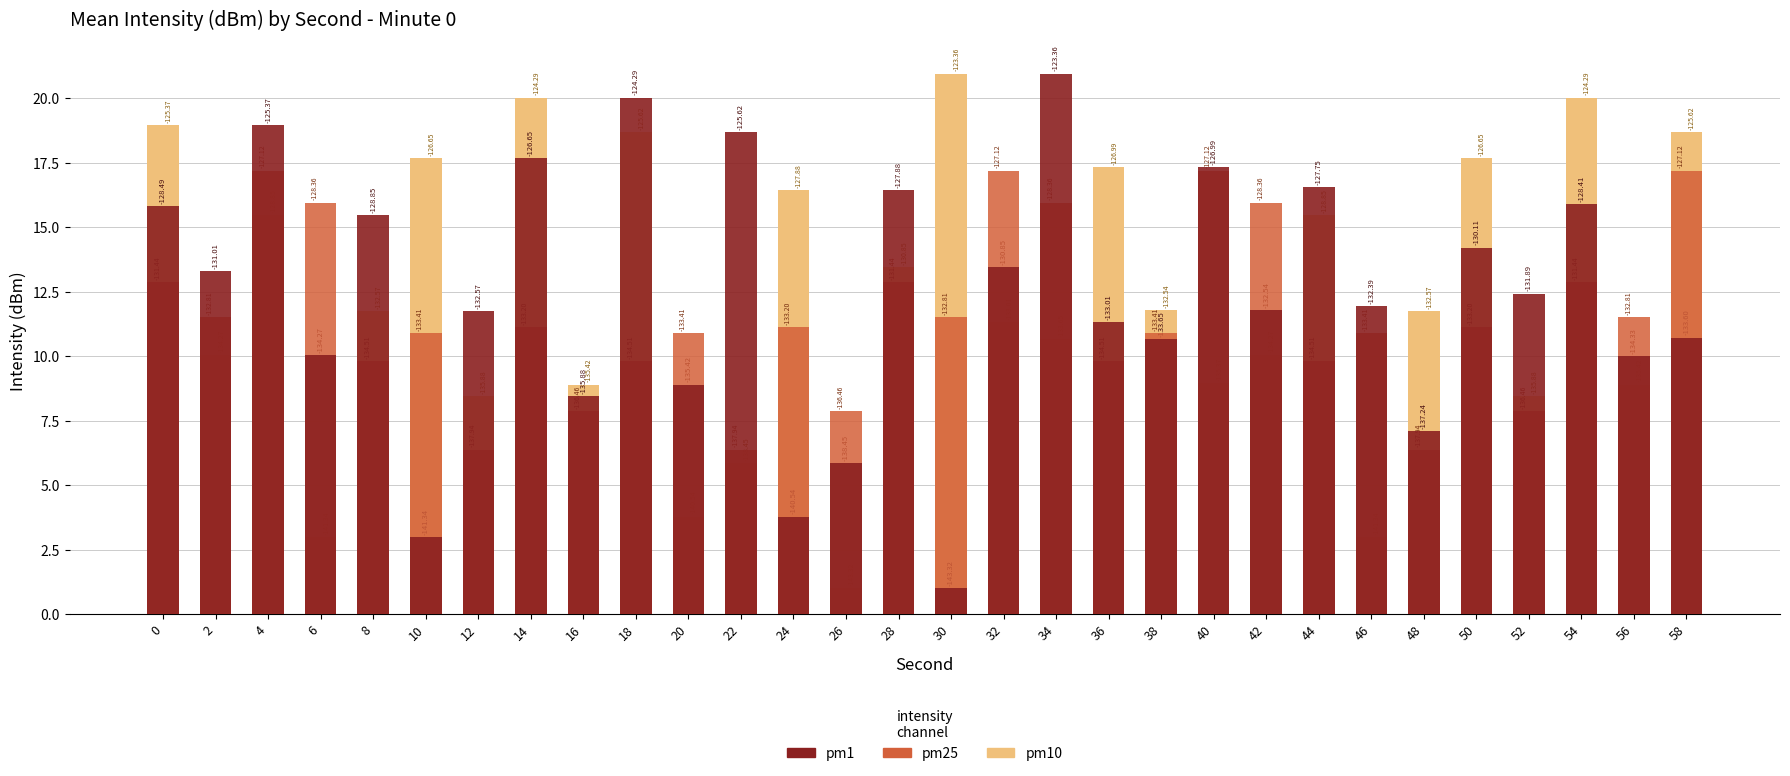

Does the chart contain stacked bars?

No